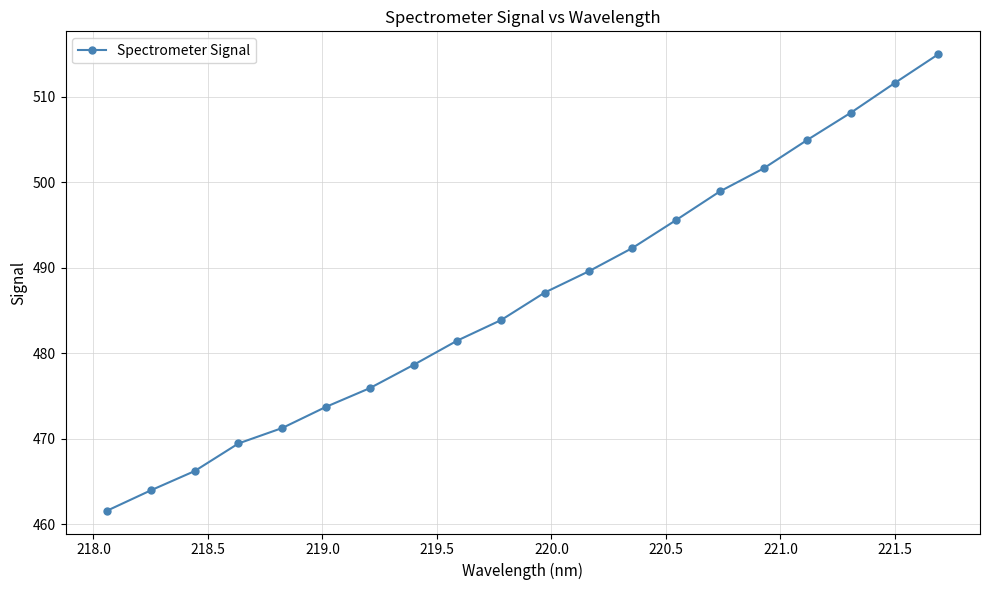

True or false: the data has more than 1 interior local peaks.

False